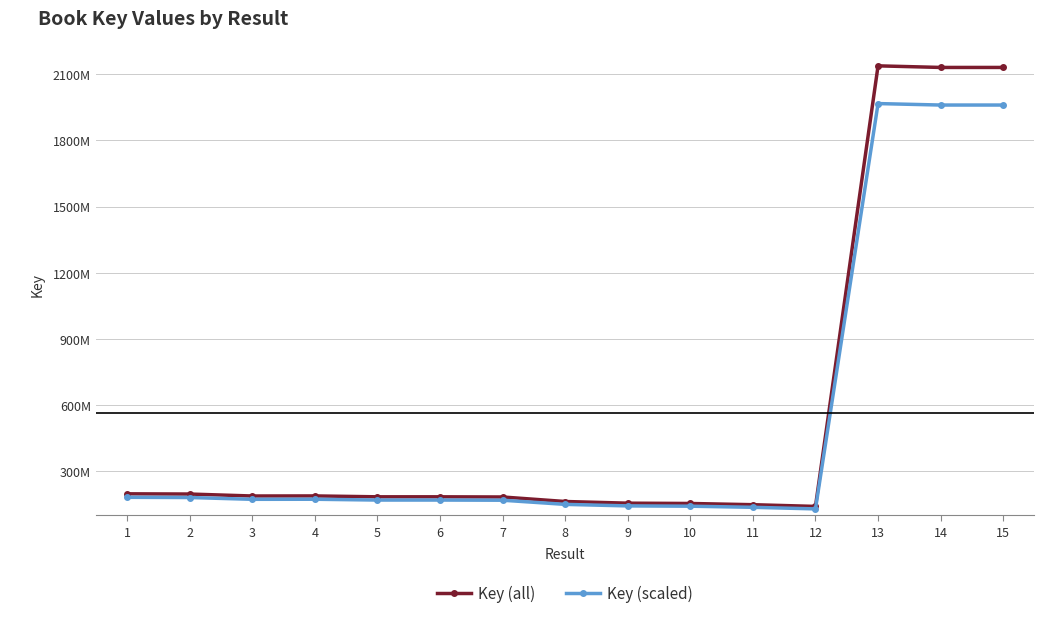

Is this an area chart (filled region under the line)?

No